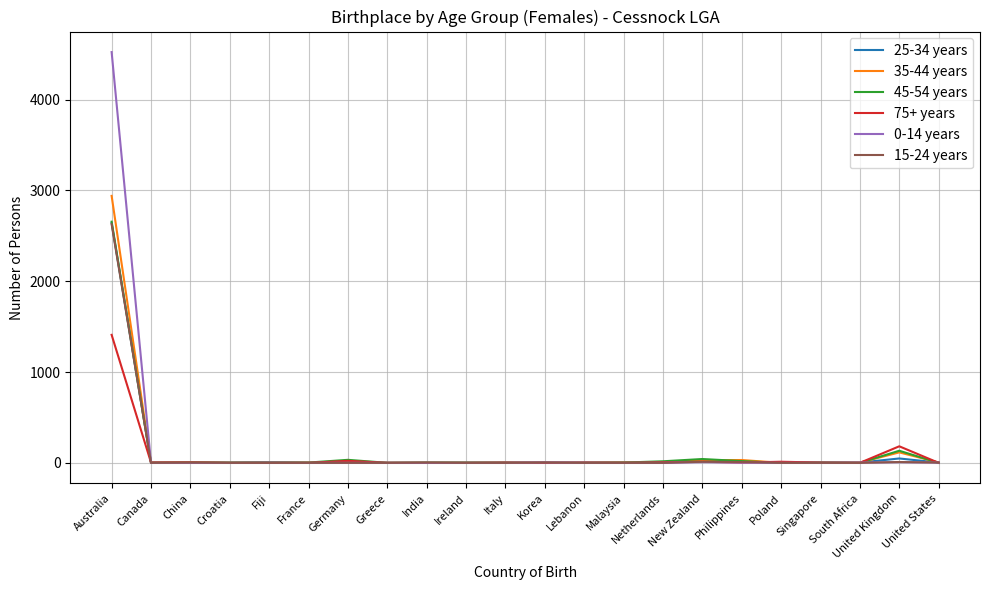

Is it true that 15-24 years equals 0 at Greece?

True